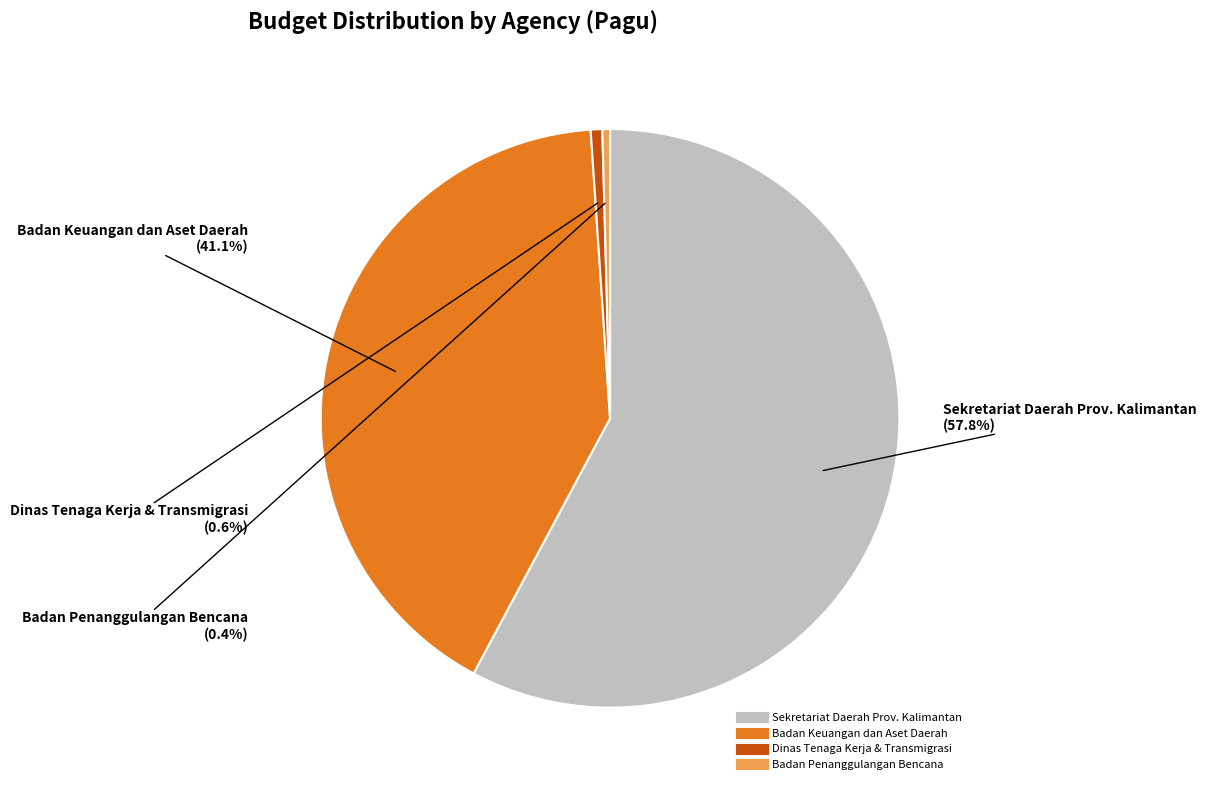

To the nearest percent, what is the average slice percentage?

25%